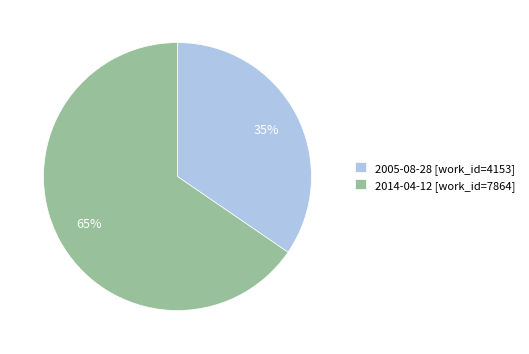

What is the ratio of the value at 2005-08-28 [work_id=4153] to the value at 2014-04-12 [work_id=7864]?

0.5